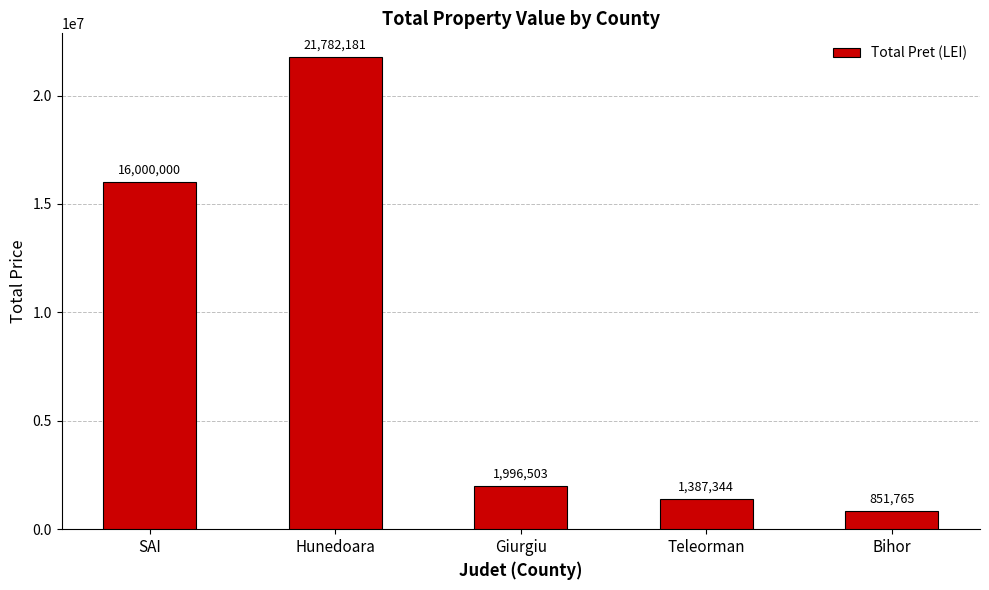

List the labels in order of value, largest first.

Hunedoara, SAI, Giurgiu, Teleorman, Bihor